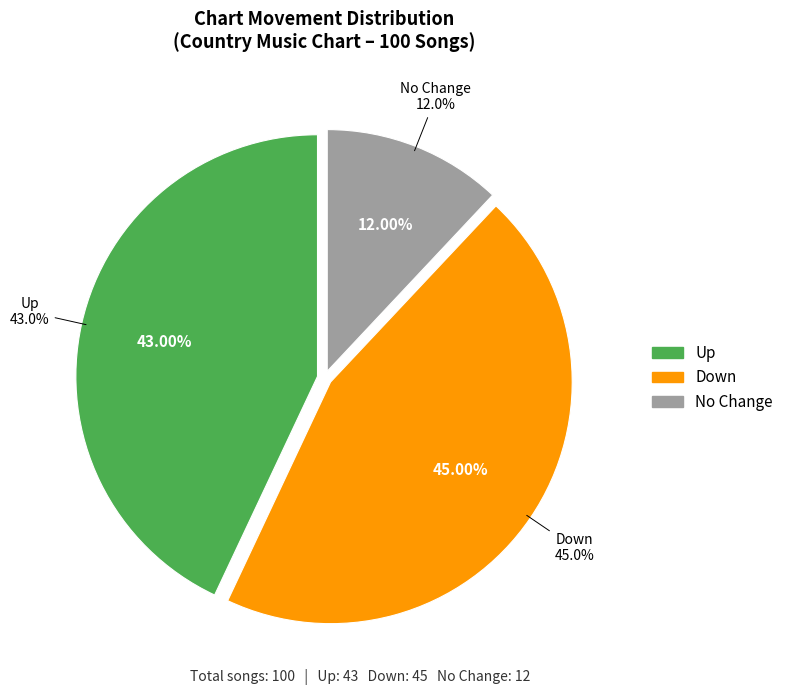

How much of the chart is everything except -?

88.0%